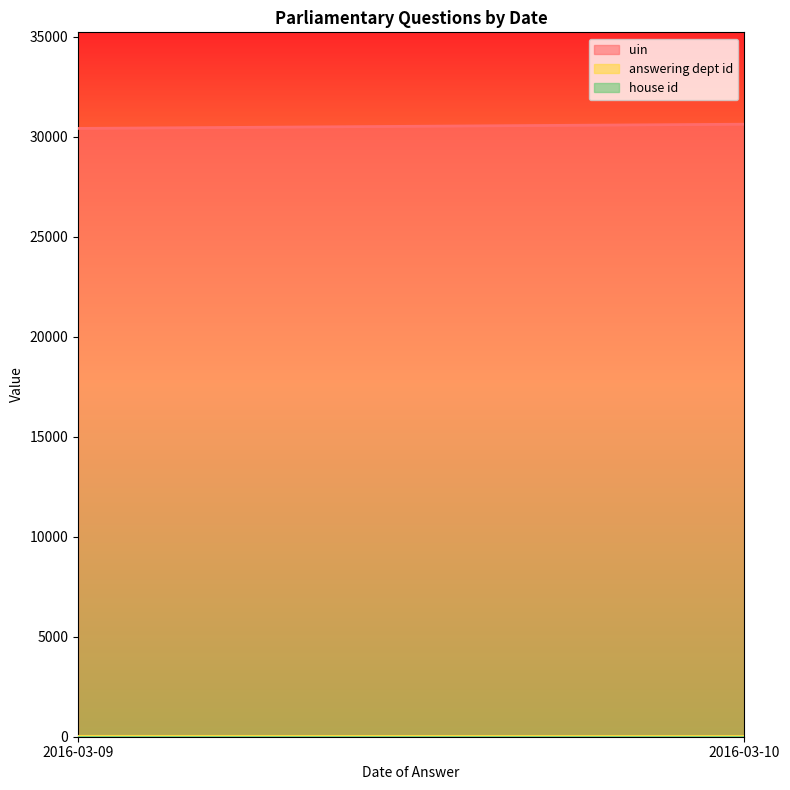

Which series has the largest range (max minus min)?

uin